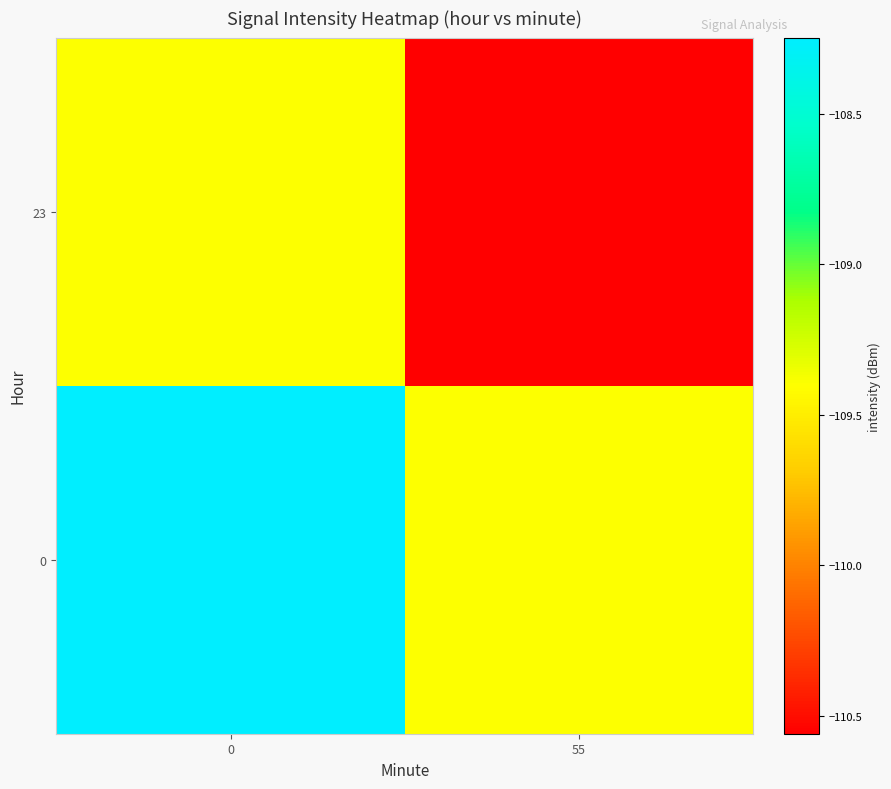

Reading left to right, what are all the values shown in this chart?

0: 0=-108.2	55=-109.4
23: 0=-109.4	55=-110.6